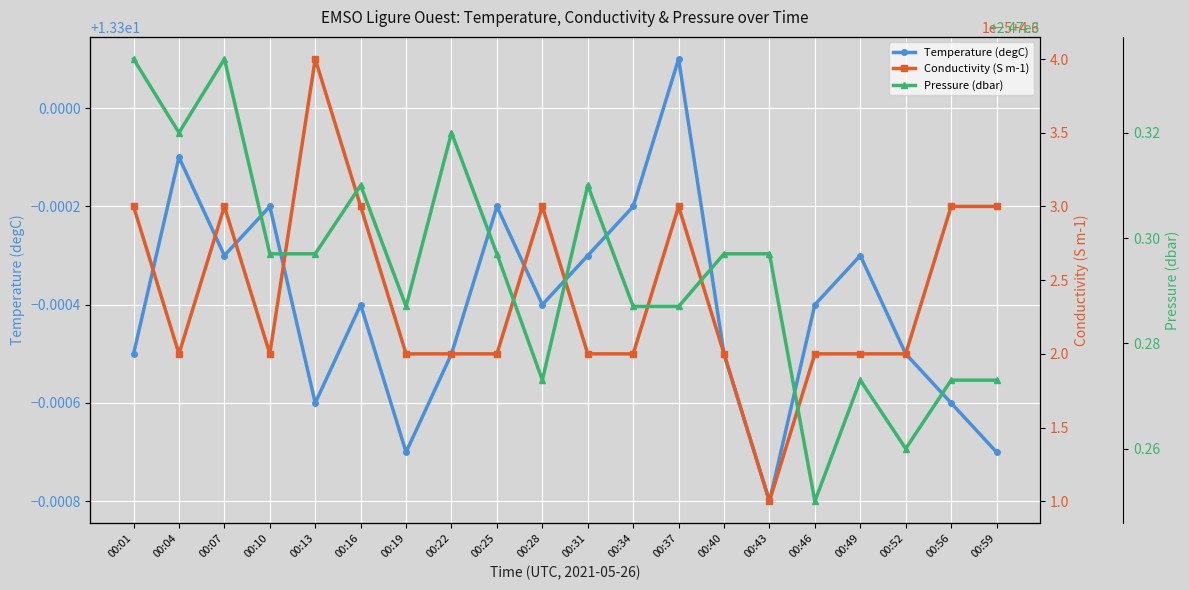

In Temperature (degC), how many points are lower than both neighbors (excluding endpoints)?

5